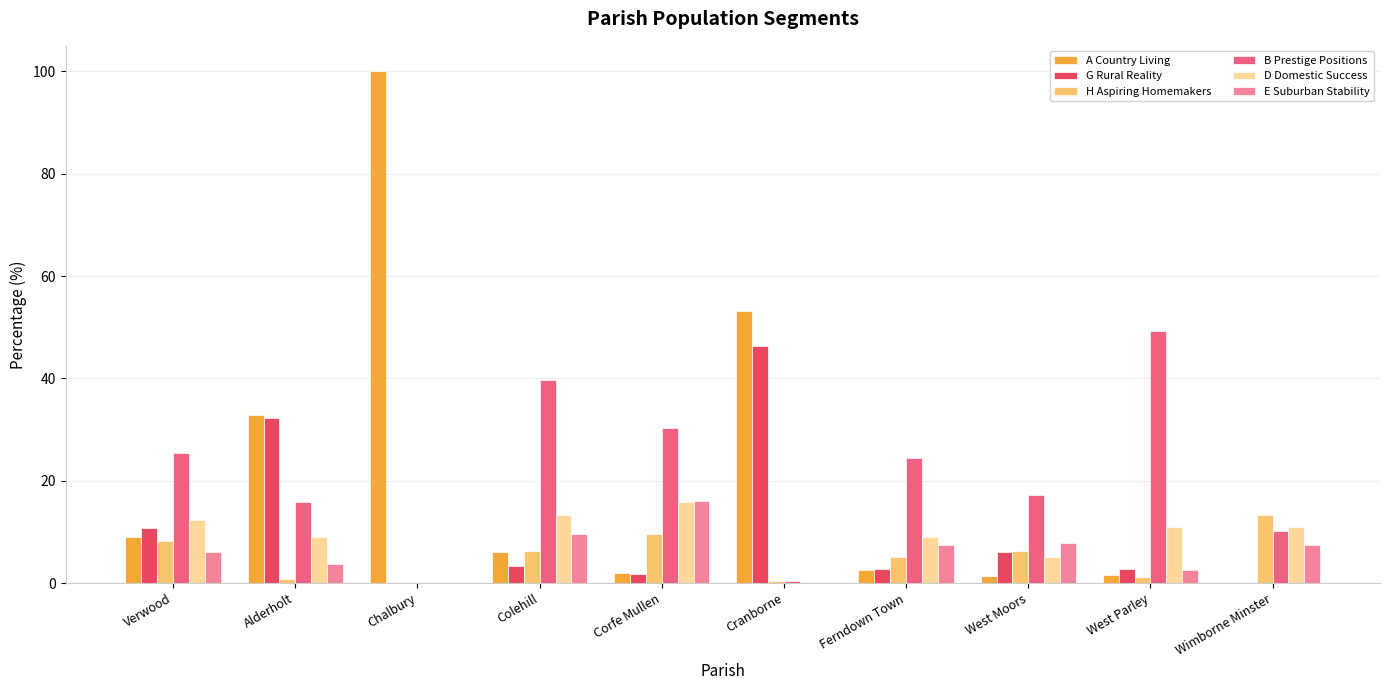

Is the value of D Domestic Success at Verwood greater than the value of B Prestige Positions at Cranborne?

Yes